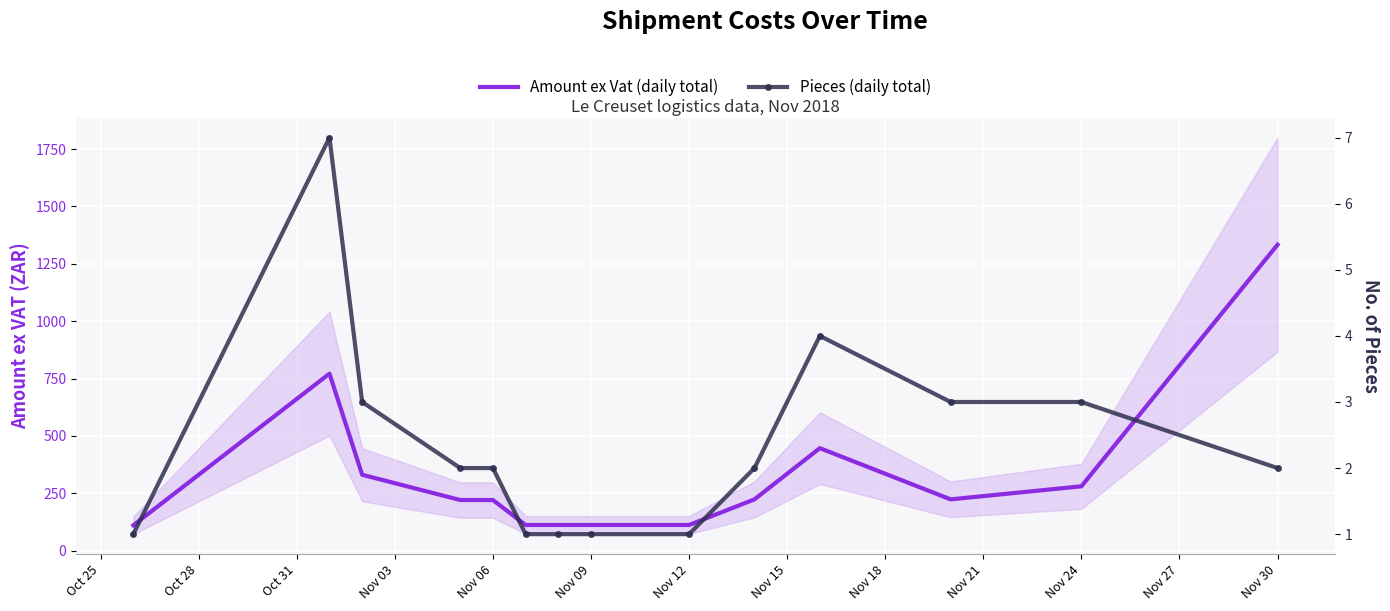

What is the total value across all series at Nov 21?

225.3